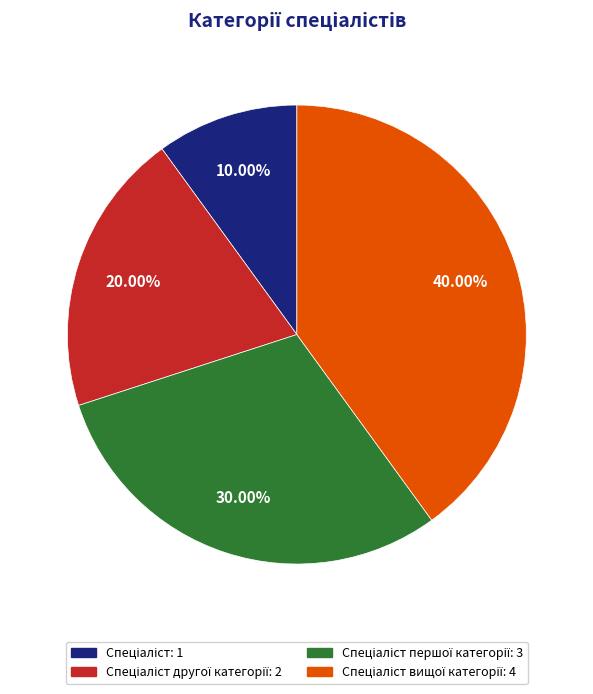

Is there any slice that represents more than half of the pie?

No